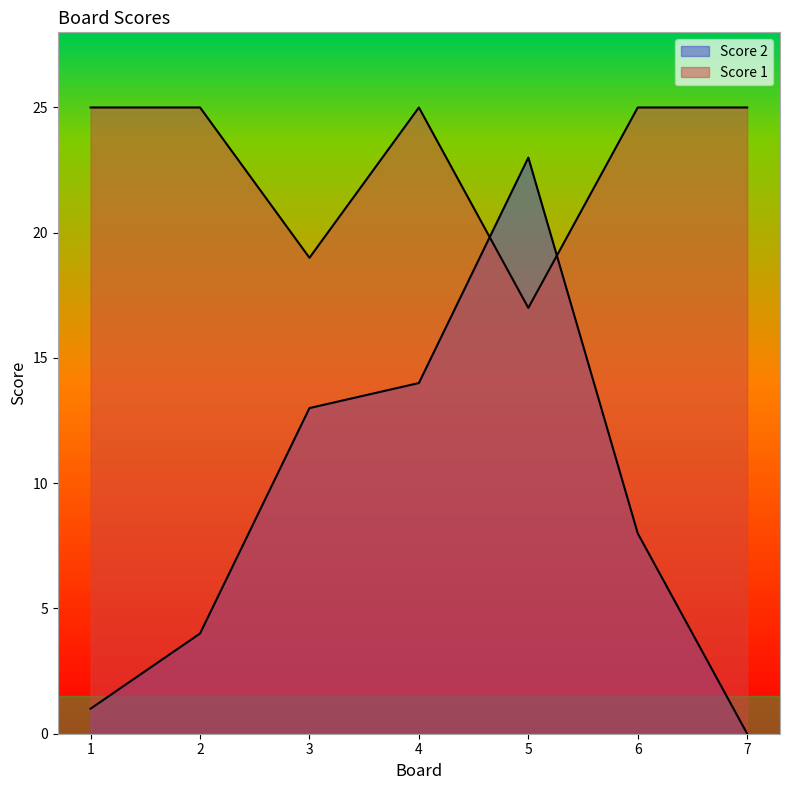

How many data points in Score 2 are less than 8?

3